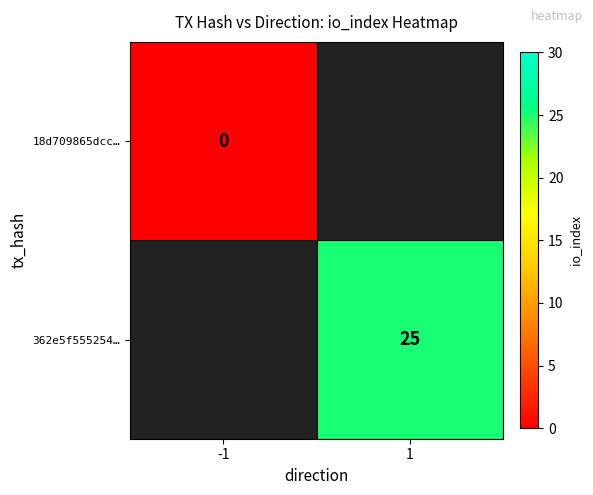

Count the number of data series in this chart.

2